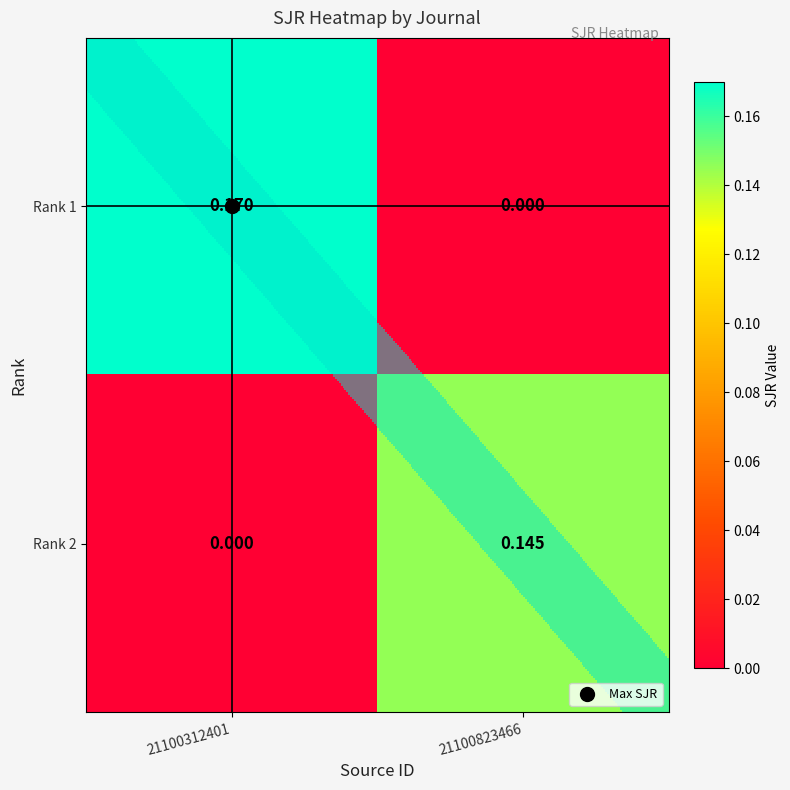

Is the value of Rank 2 at 21100823466 greater than the value of Rank 1 at 21100823466?

Yes